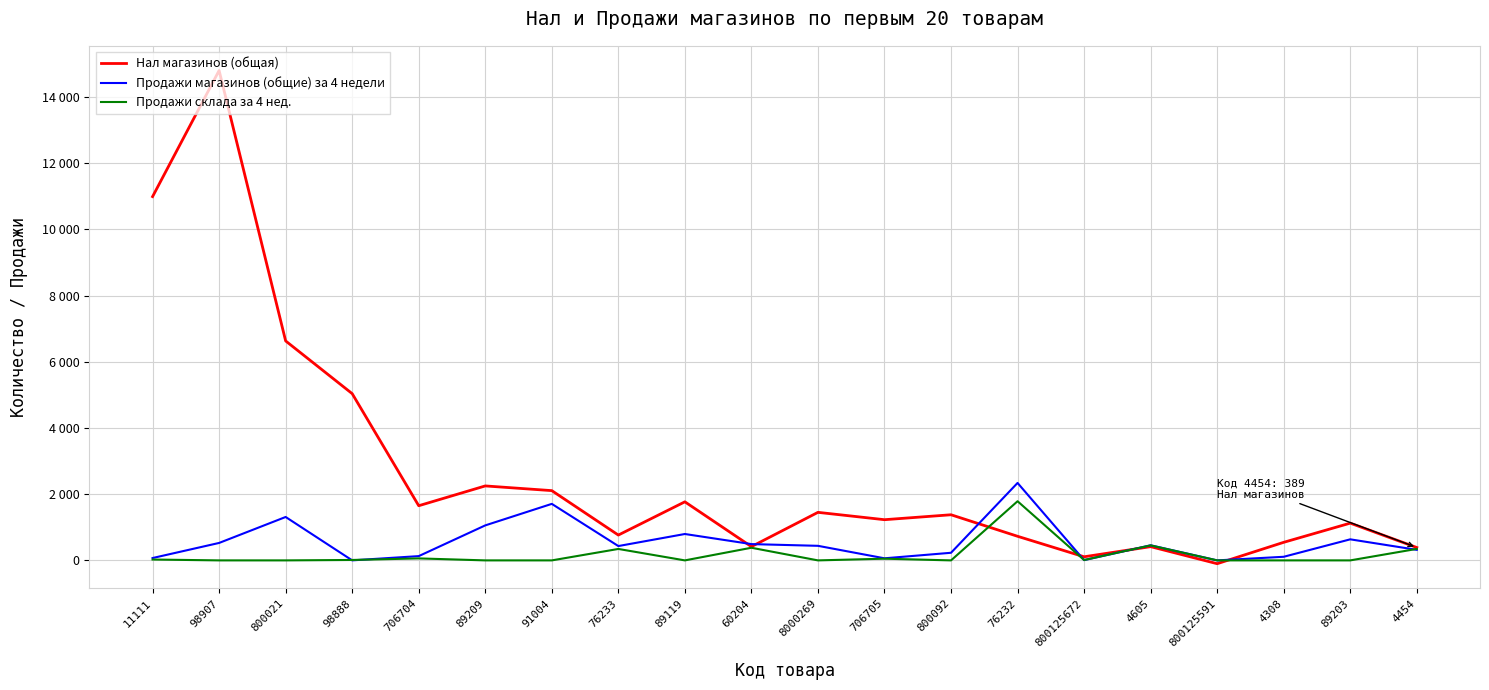

Does the chart have visible grid lines?

Yes